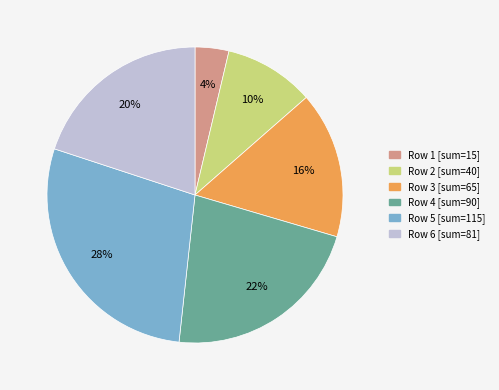

How many slices are in this pie chart?

6